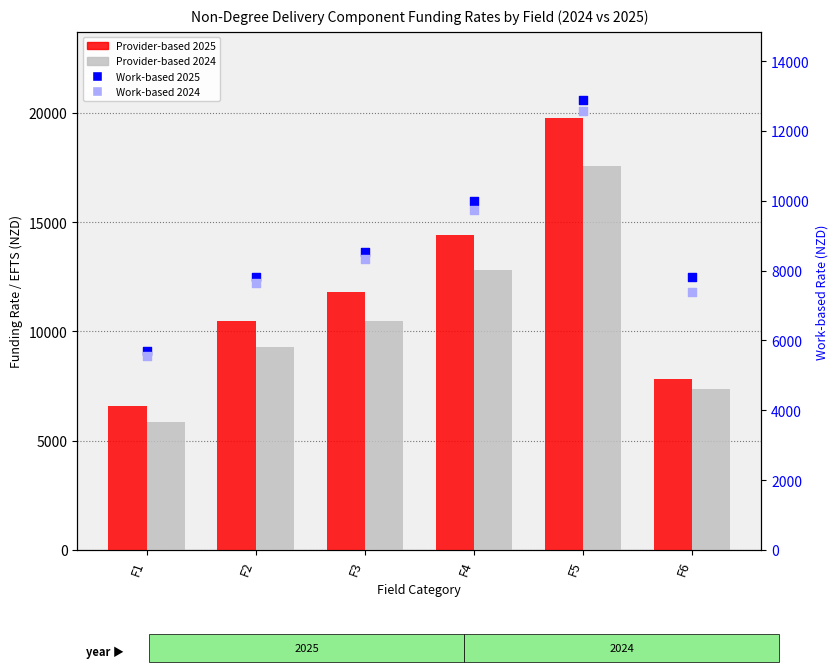

Which series contains the lowest Y value?

Work-based 2024